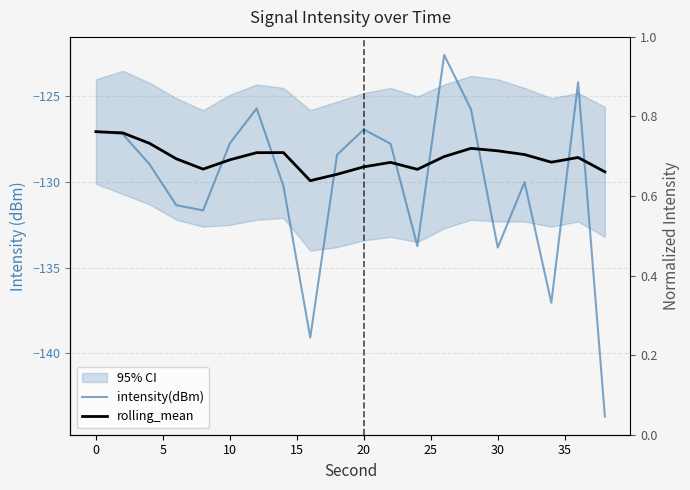

How many lines are shown in the chart?

2